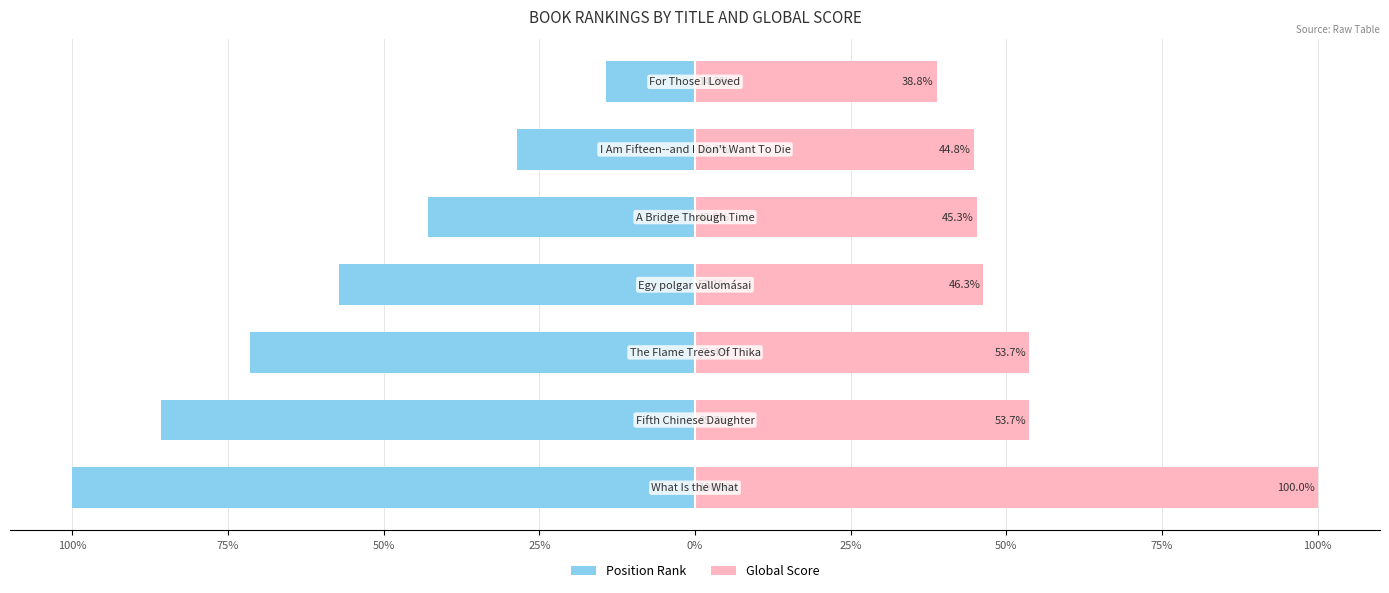

How many series are shown in this chart?

2